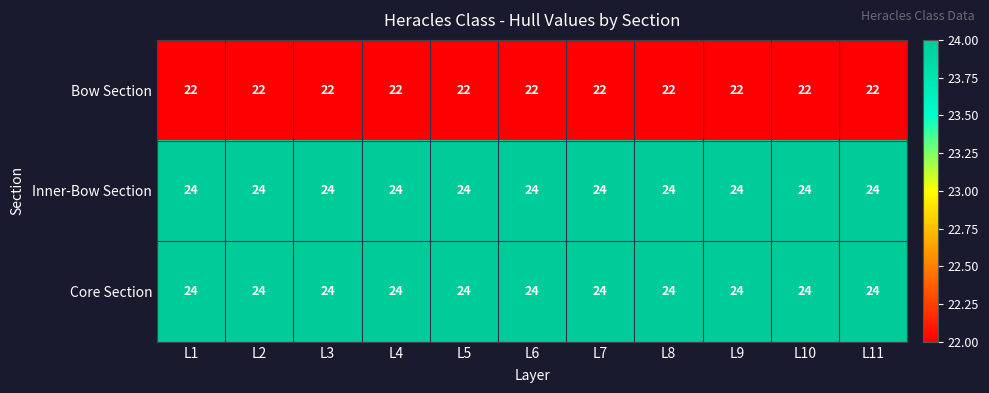

True or false: Core Section has a value of 24 at L7.

True